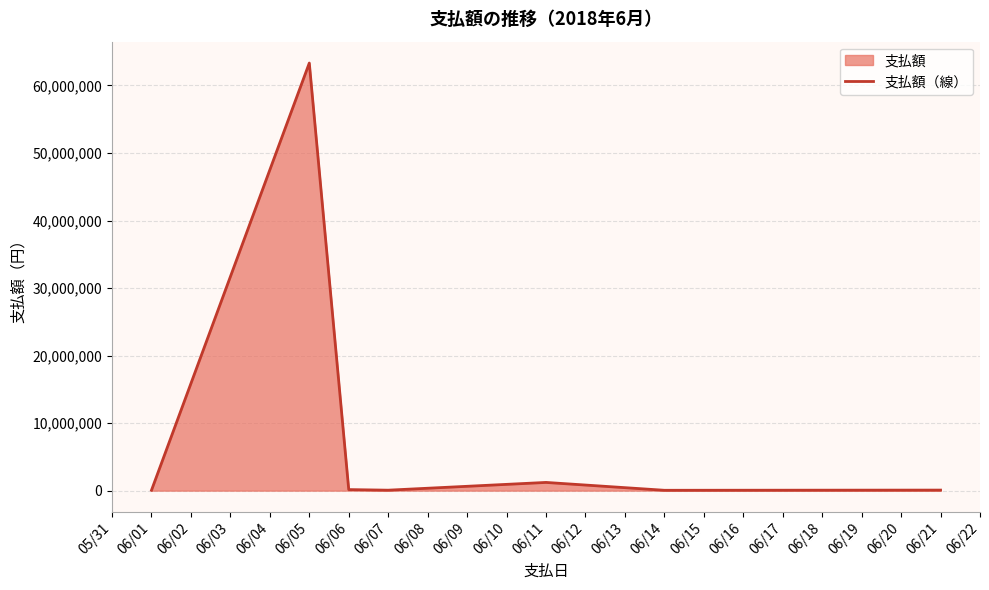

What is the difference between the values at 06/05 and 06/01?

63264528